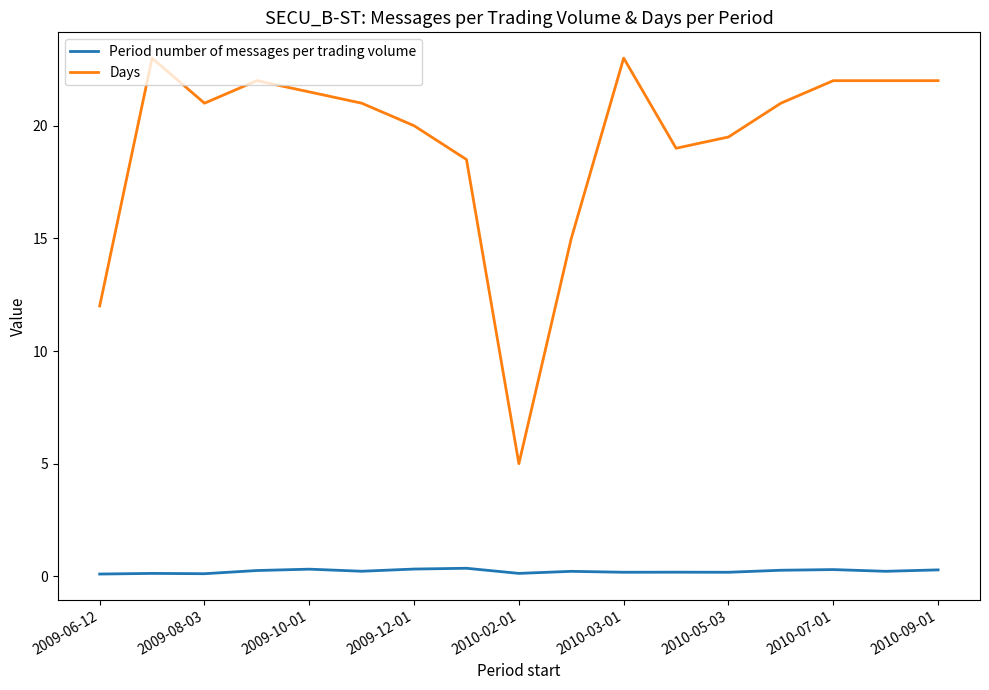

Which series has the widest spread of values?

Days